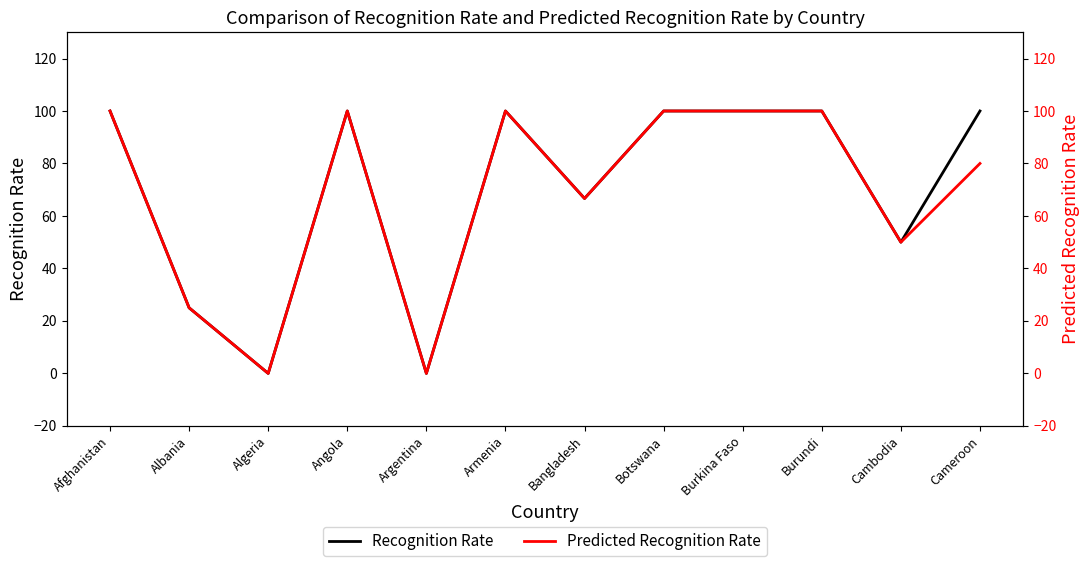

True or false: Recognition Rate has a value of 0.0 at Algeria.

True